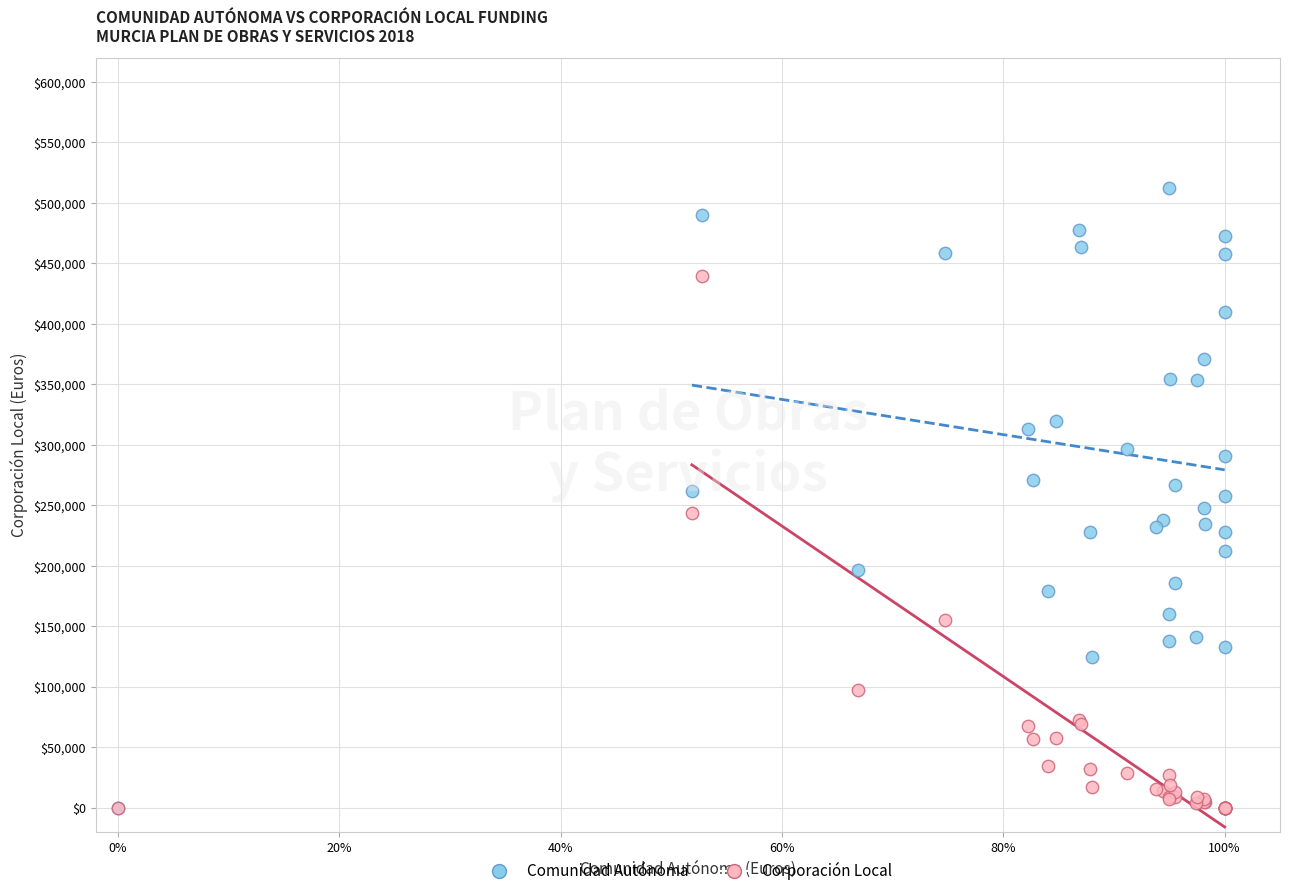

What are all the series names shown in the legend?

Comunidad Autónoma, Corporación Local